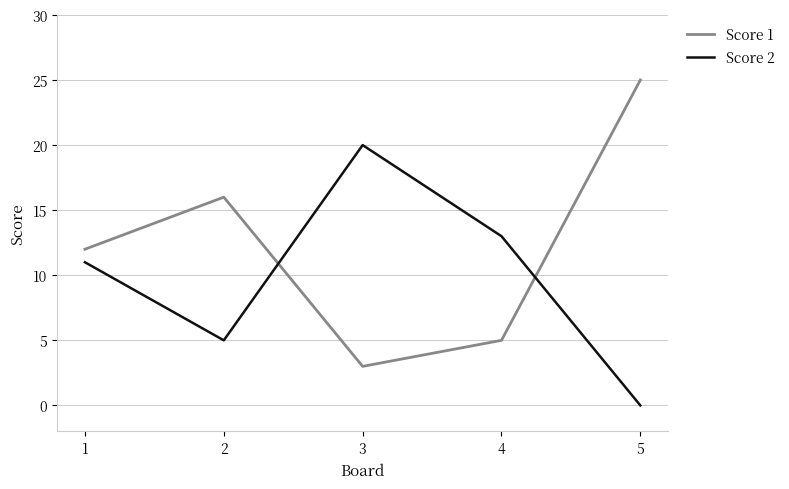

Rank the series by their maximum value, from lowest to highest.

Score 2, Score 1